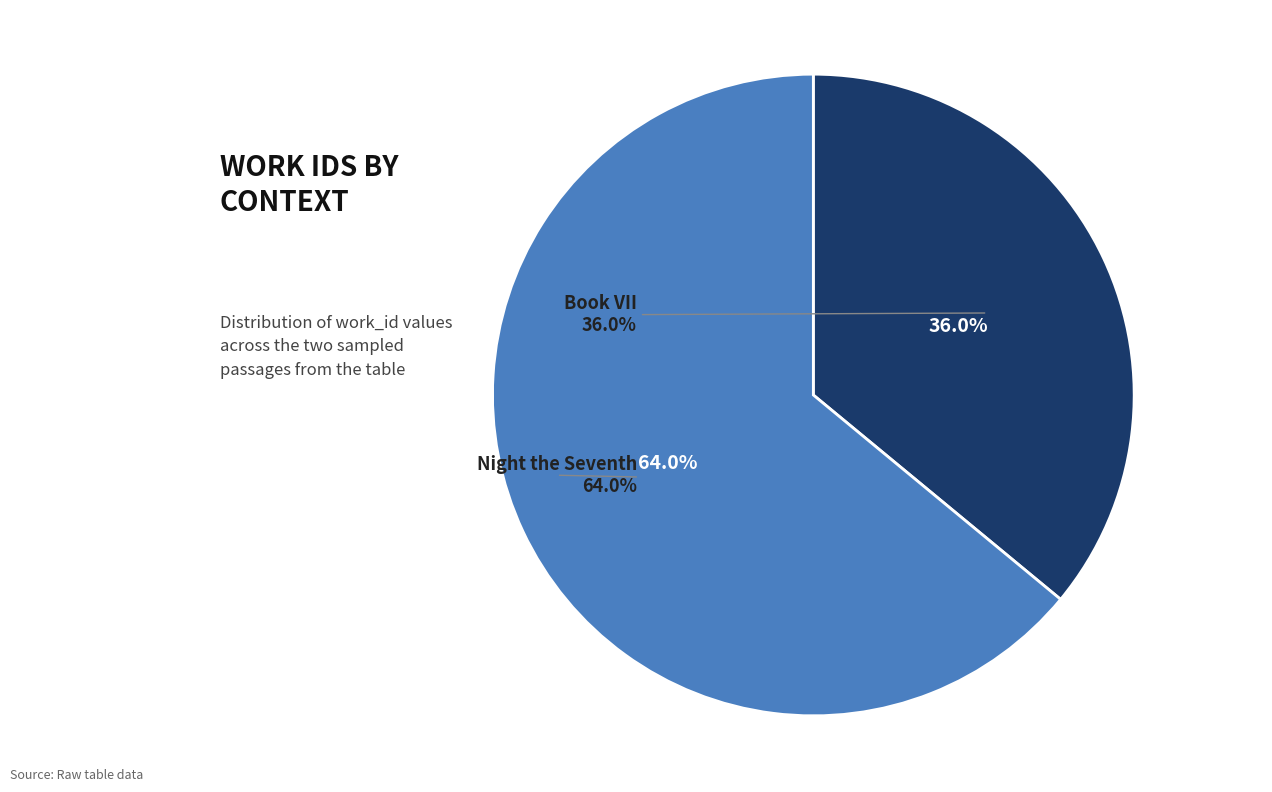

How much of the chart is everything except Night the Seventh?

36.0%